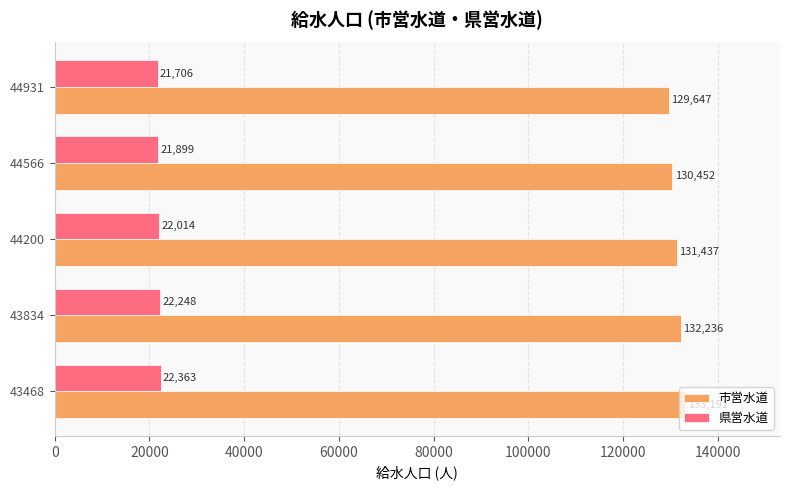

Which series has the largest range (max minus min)?

市営水道